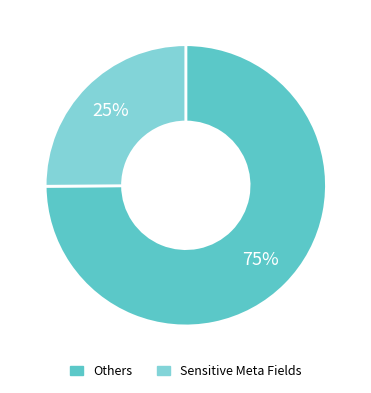

Is there a majority slice in this chart?

Yes